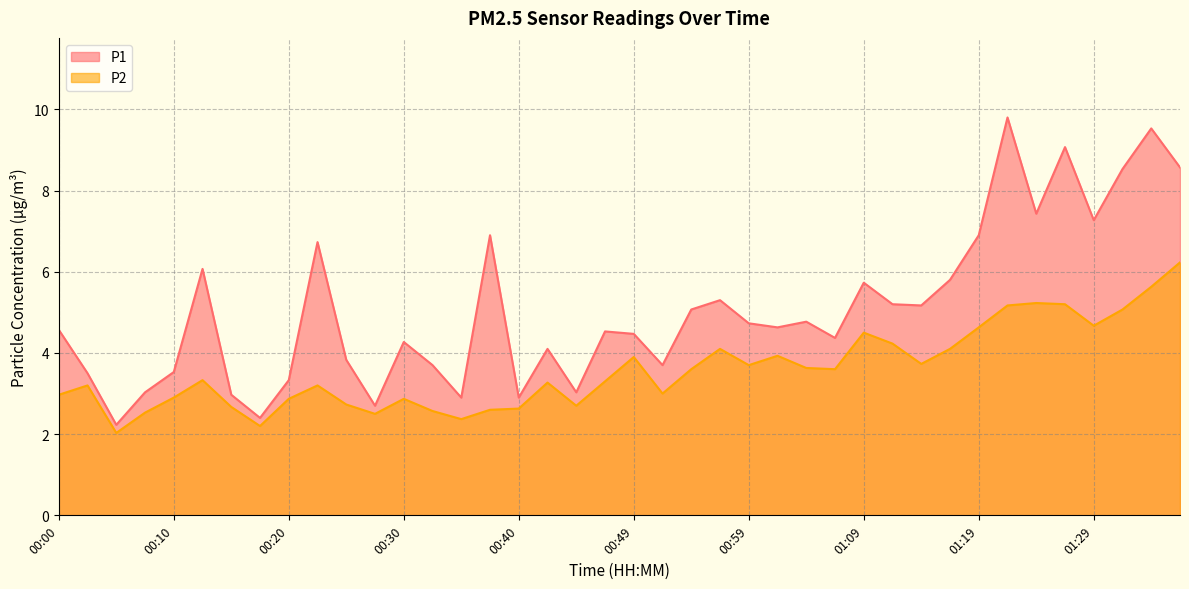

Reading left to right, extract all data points from this chart.

P1: 4.6	3.5	2.2	3.0	3.5	6.1	3.0	2.4	3.3	6.7	3.8	2.7	4.3	3.7	2.9	6.9	2.9	4.1	3.0	4.5	4.5	3.7	5.1	5.3	4.7	4.6	4.8	4.4	5.7	5.2	5.2	5.8	6.9	9.8	7.4	9.1	7.3	8.5	9.5	8.6
P2: 3.0	3.2	2.0	2.5	2.9	3.3	2.7	2.2	2.9	3.2	2.7	2.5	2.9	2.6	2.4	2.6	2.6	3.3	2.7	3.3	3.9	3.0	3.6	4.1	3.7	3.9	3.6	3.6	4.5	4.2	3.7	4.1	4.6	5.2	5.2	5.2	4.7	5.1	5.6	6.2